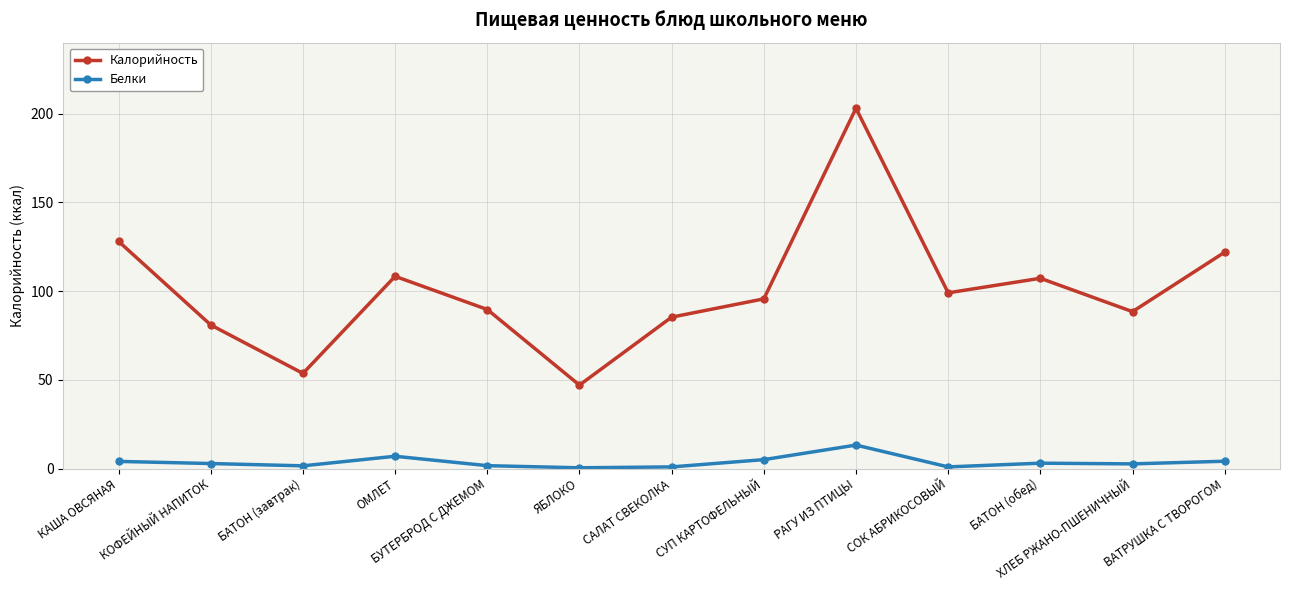

At how many categories does at least one series exceed 74?

11